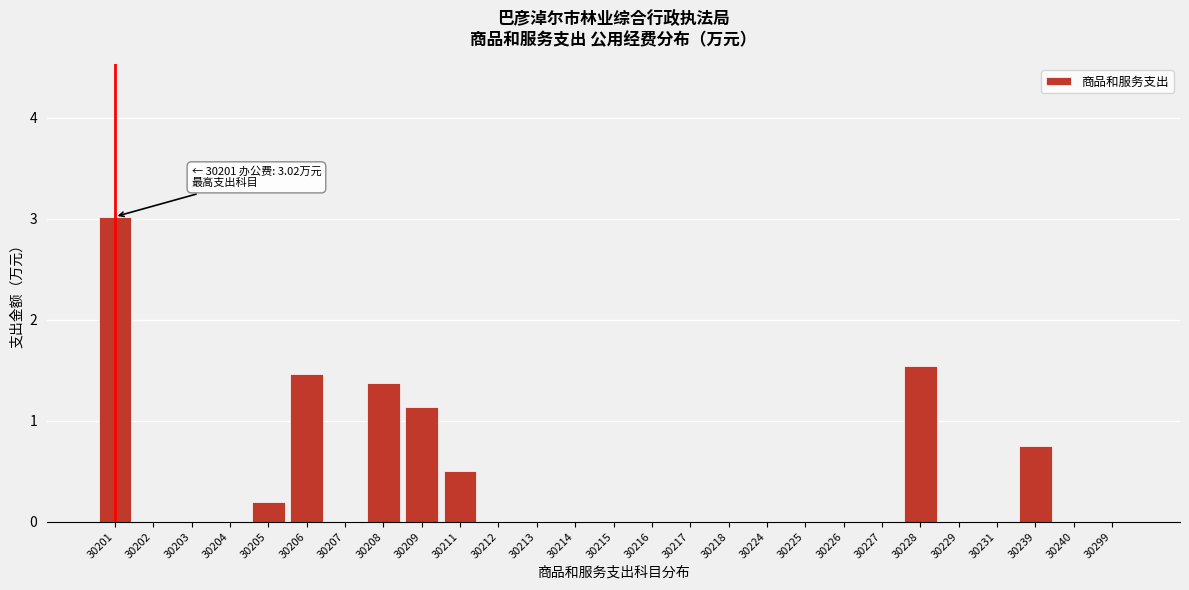

At which category does the chart reach its peak across all series?

30201